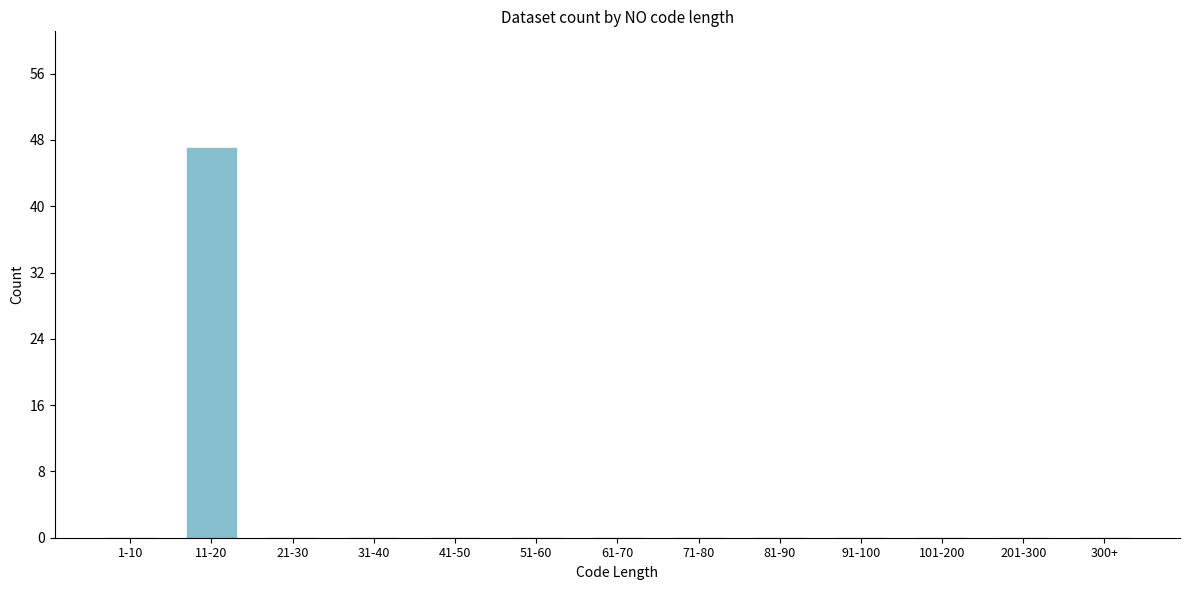

Reading left to right, list all the values displayed in this chart.

1-10=0	11-20=47	21-30=0	31-40=0	41-50=0	51-60=0	61-70=0	71-80=0	81-90=0	91-100=0	101-200=0	201-300=0	300+=0